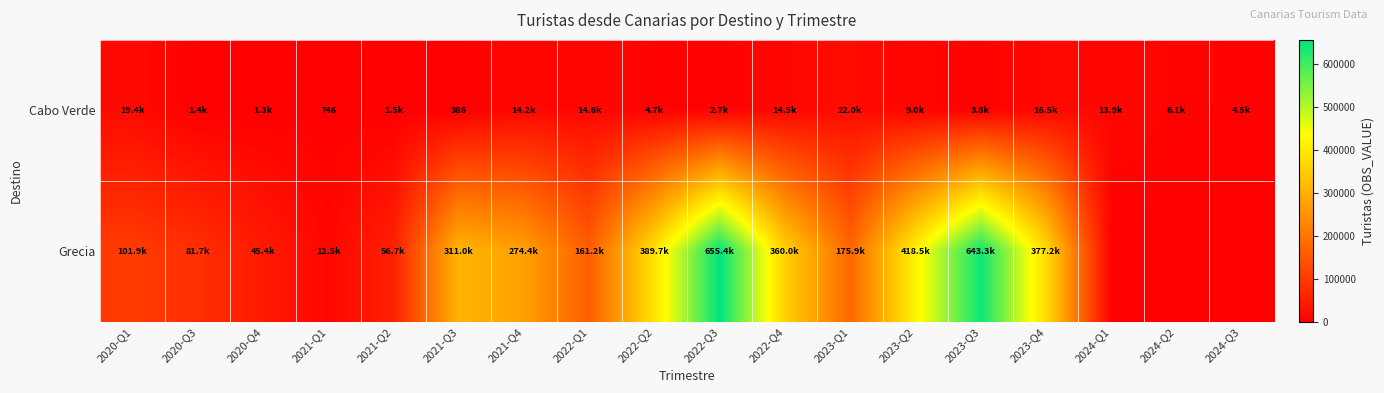

What is the spread (max minus min) of values at 2023-Q4?

360665.0